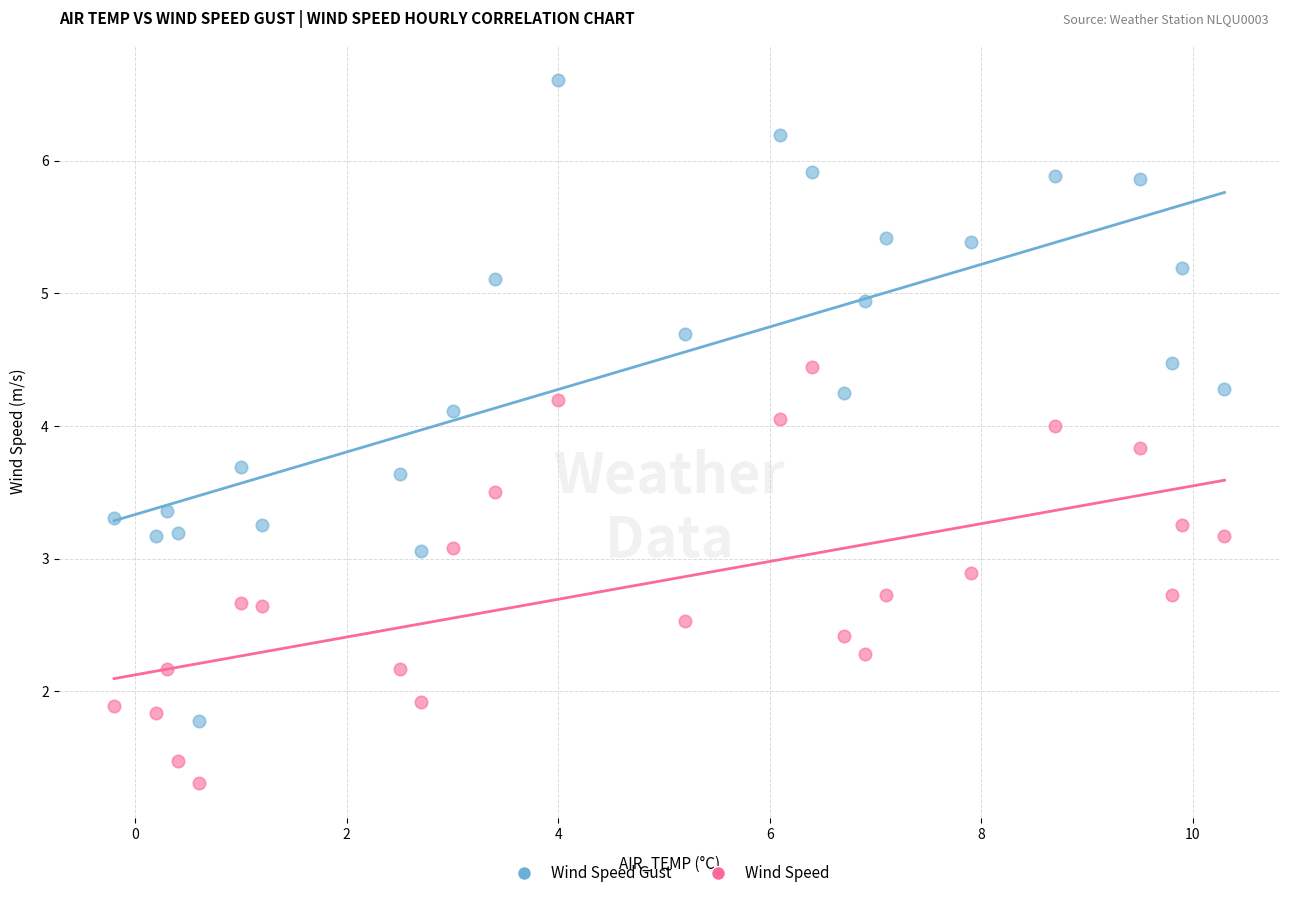

What is the X range (max minus min) for the scatter plot?

10.5